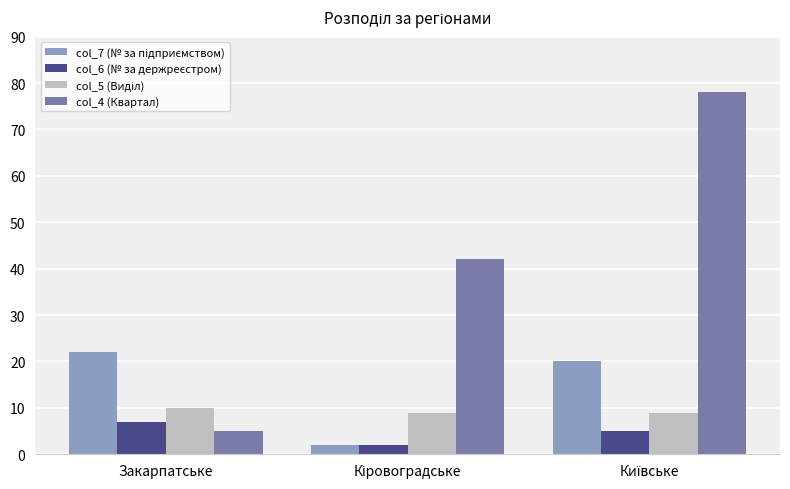

Are the bars grouped side by side (vs. stacked)?

Yes